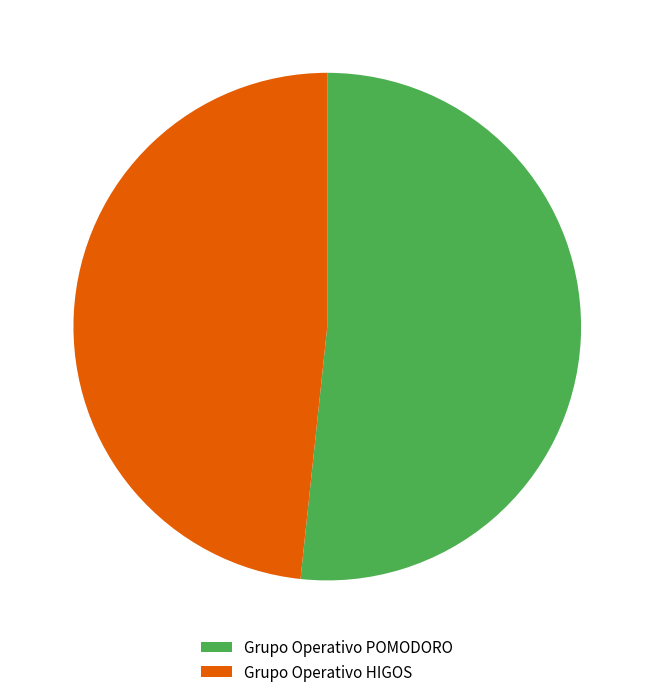

Which slice represents more than half of the pie?

Grupo Operativo POMODORO